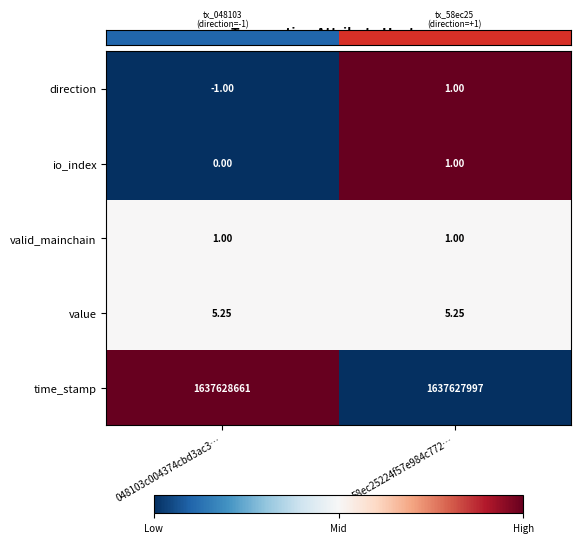

At which category does the chart reach its minimum across all series?

048103c004374cbd3ac3…